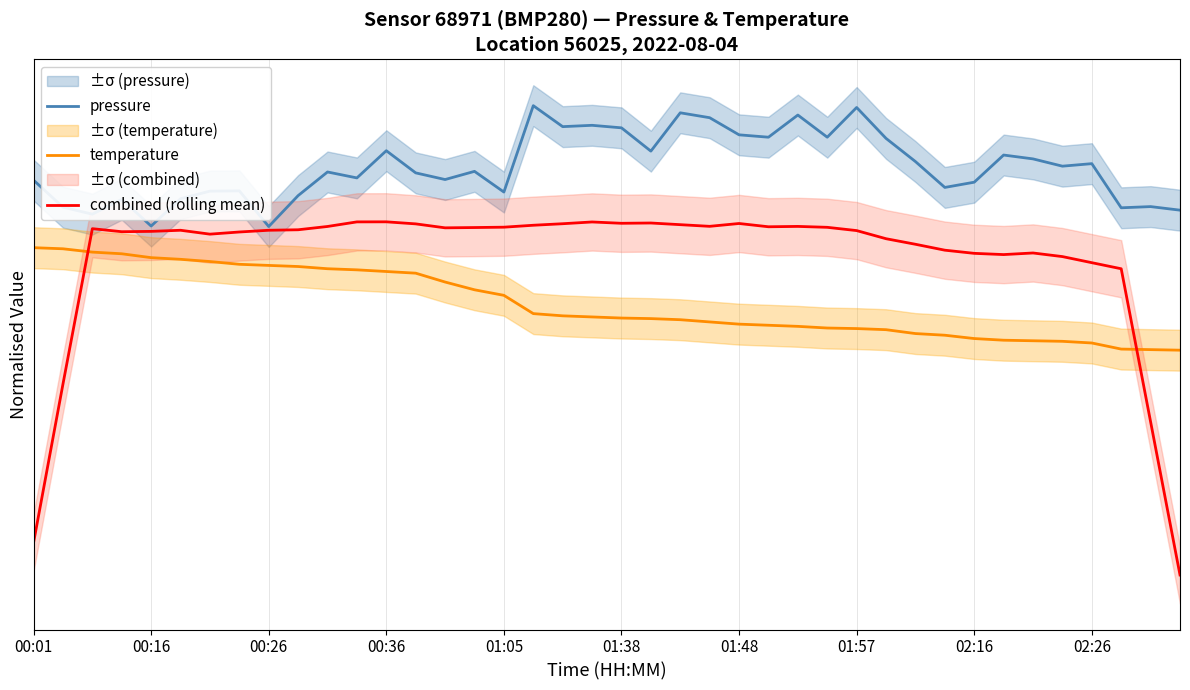

True or false: pressure and temperature intersect in this chart.

False